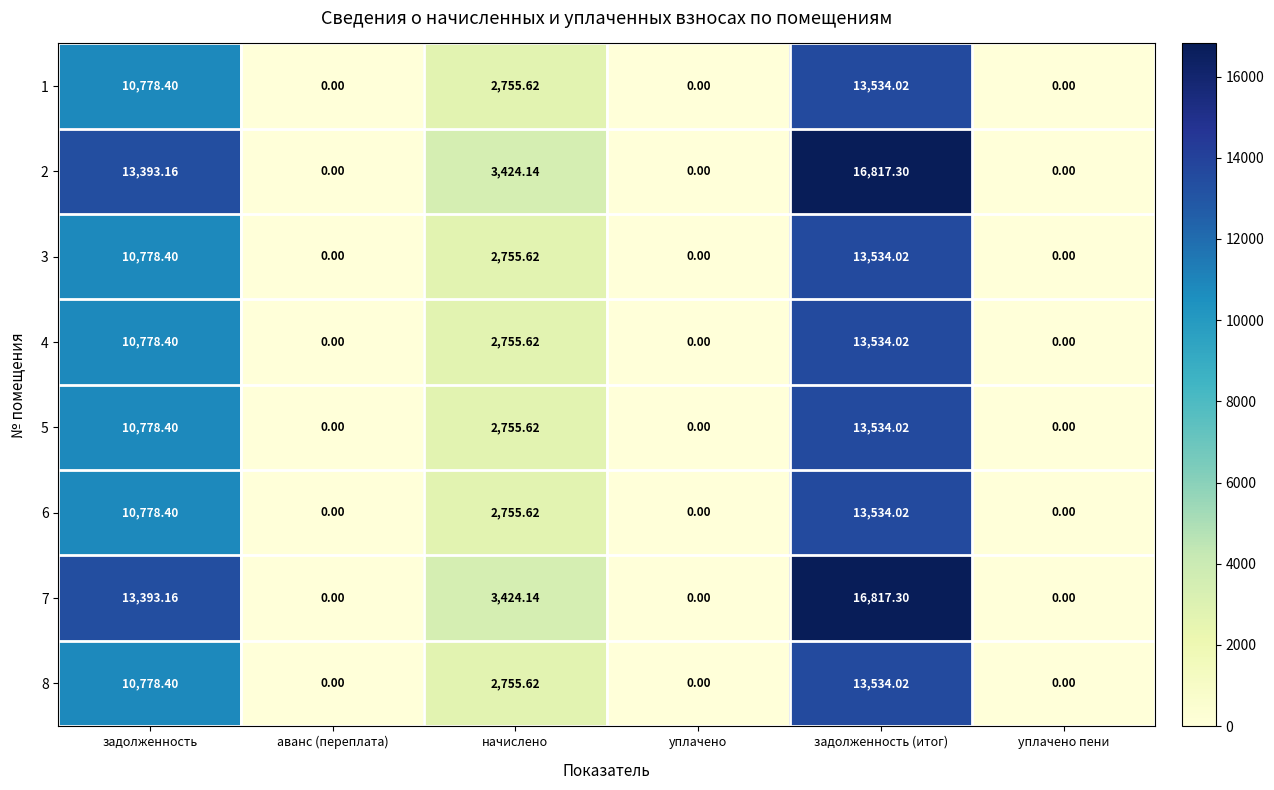

Which category has the highest value across all series?

задолженность (итог)